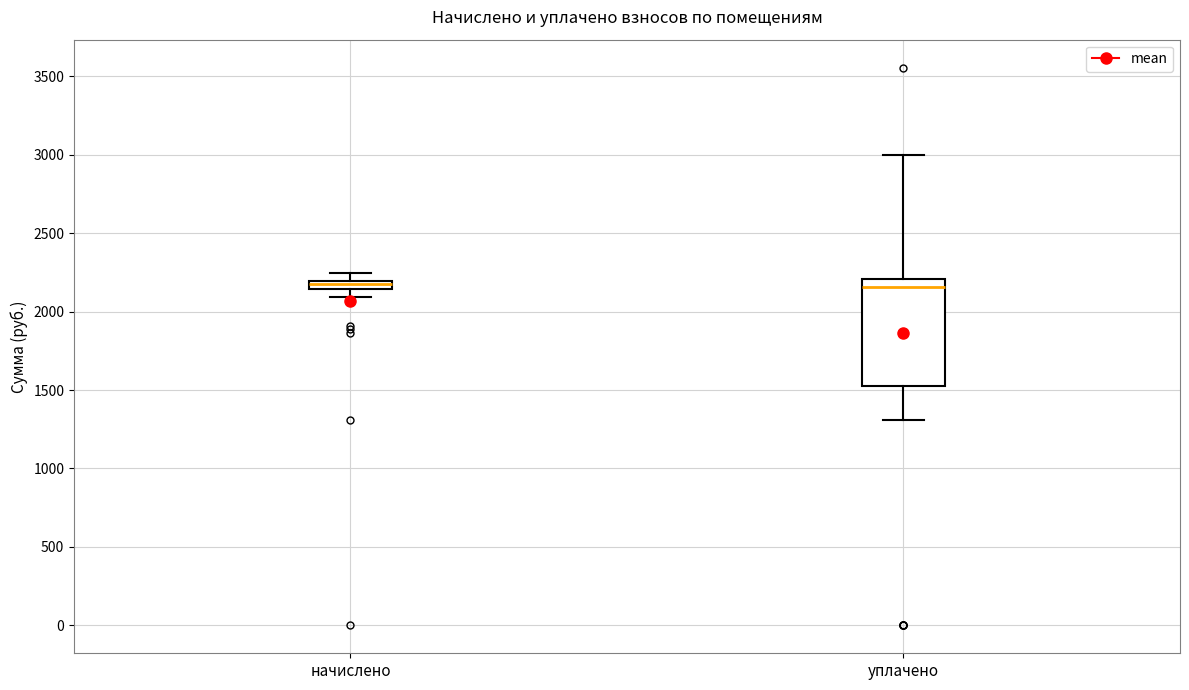

Comparing the boxes themselves (not the whiskers), which one is the tallest?

уплачено